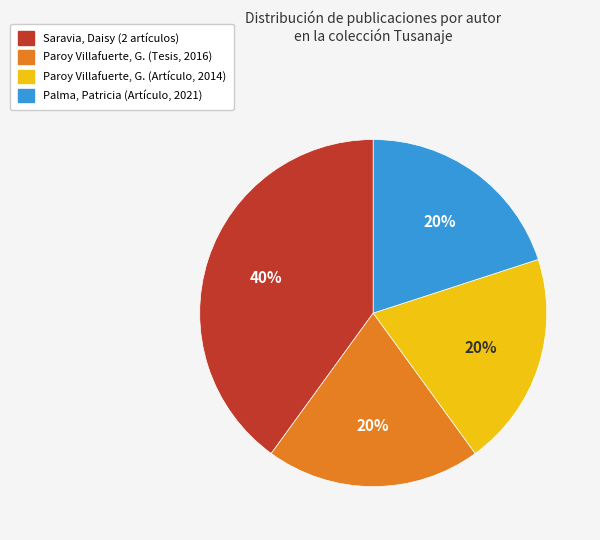

How many slices are in this pie chart?

4